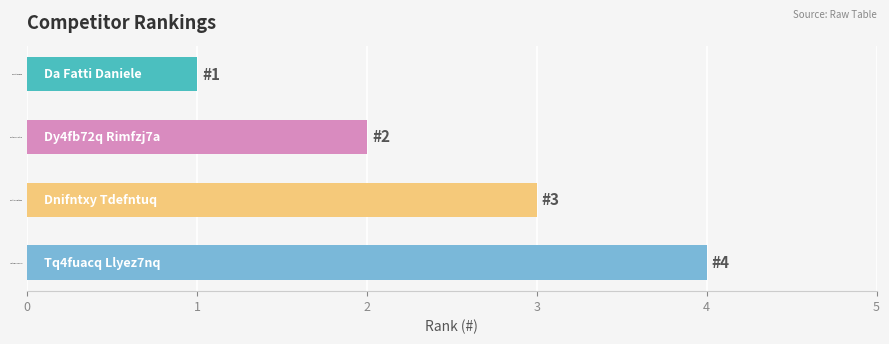

List the labels in order of value, smallest first.

Da Fatti Daniele, Dy4fb72q Rimfzj7a, Dnifntxy Tdefntuq, Tq4fuacq Llyez7nq